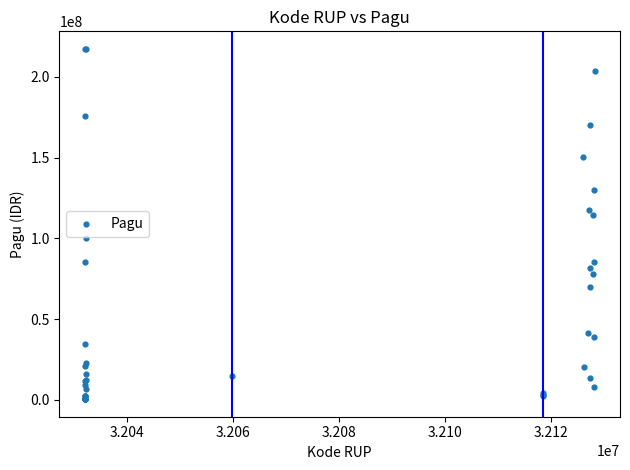

What Y value in the scatter plot is closest to 108830000?

114296000